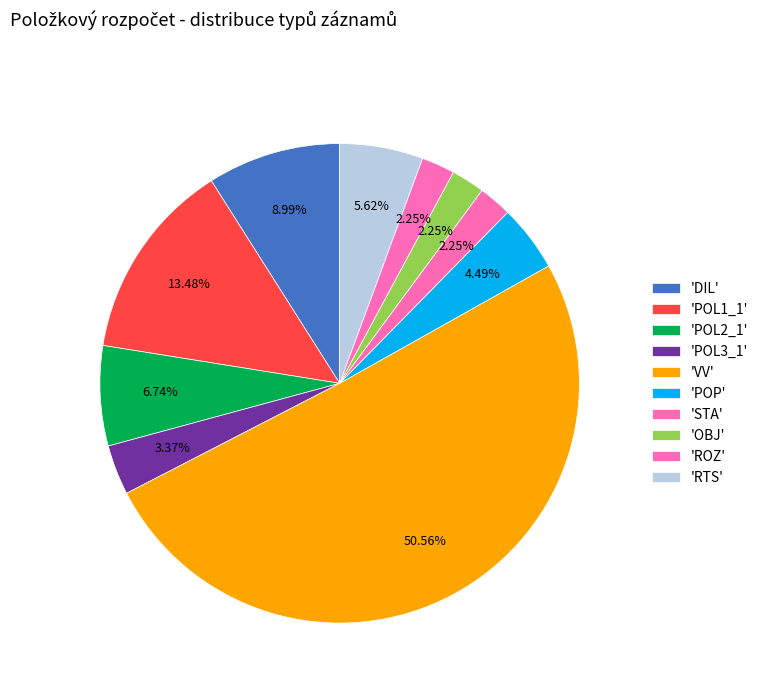

Count the number of slices in the pie.

10